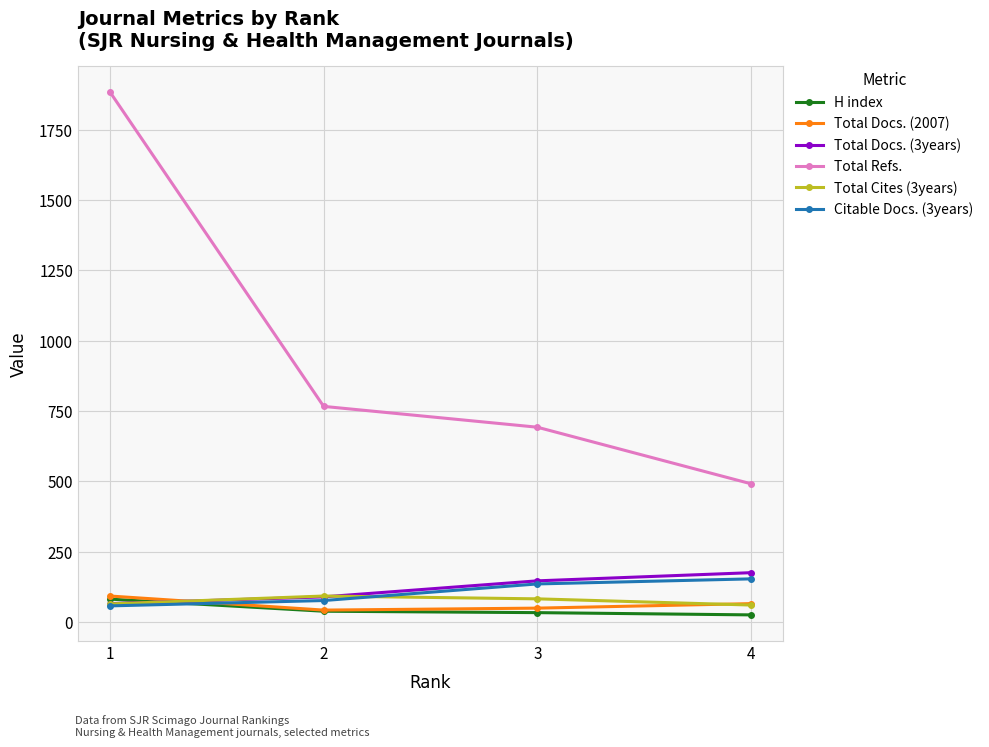

The value of Total Refs. at 3 is 1185. True or false?

False